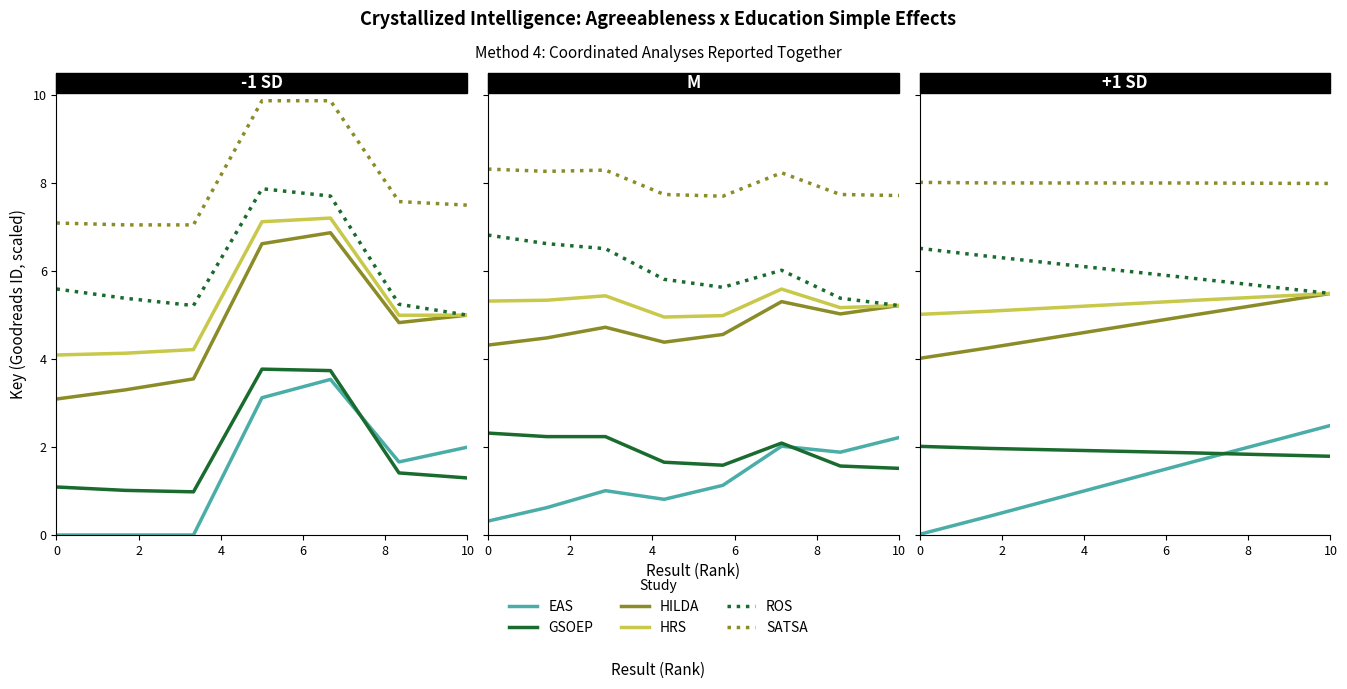

Between 8 and 6, which series saw the biggest shift?

EAS